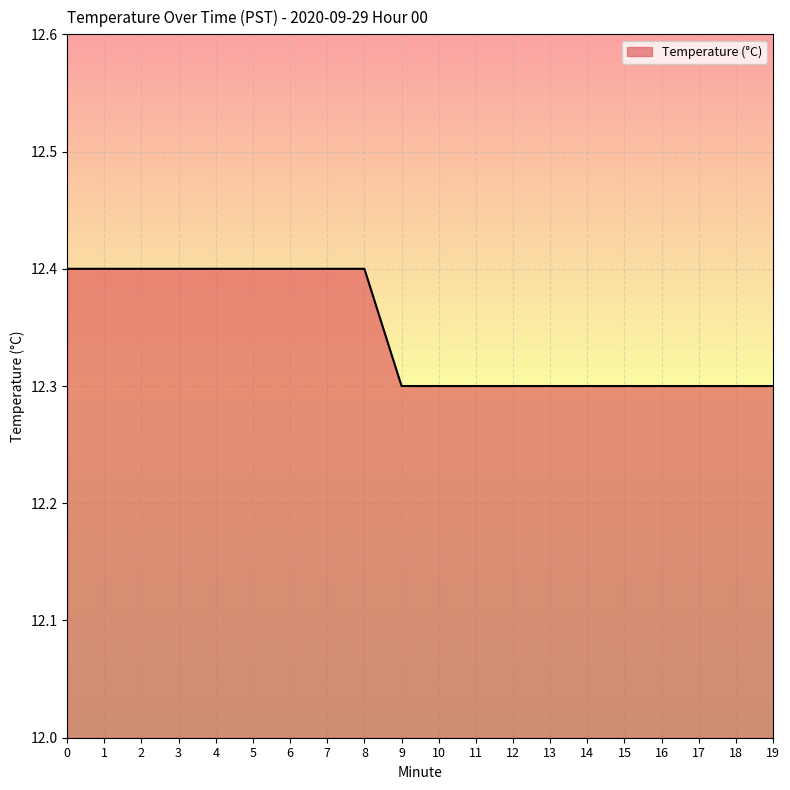

What is the ratio of the value at 8 to the value at 3?

1.0